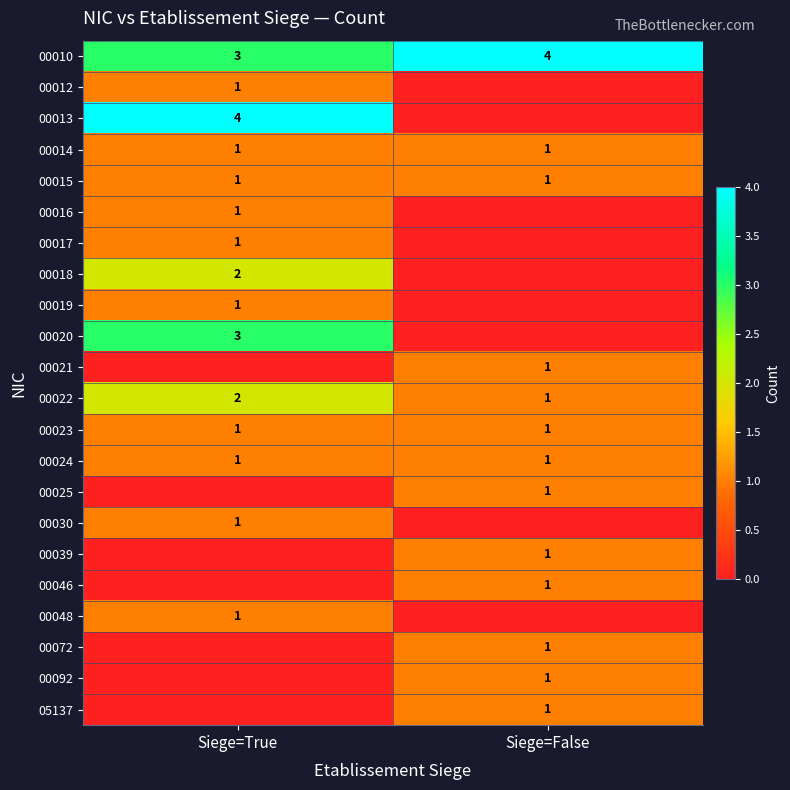

The 00023 series shows 2 at Siege=False. True or false?

False